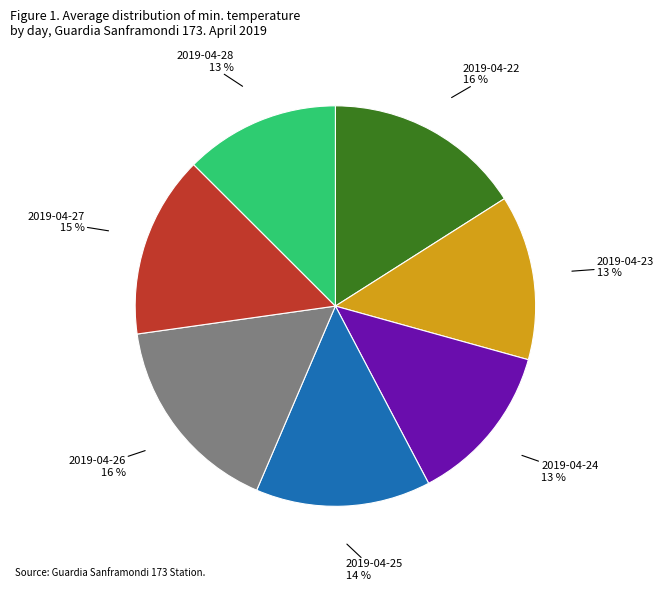

How many segments does this pie chart have?

7